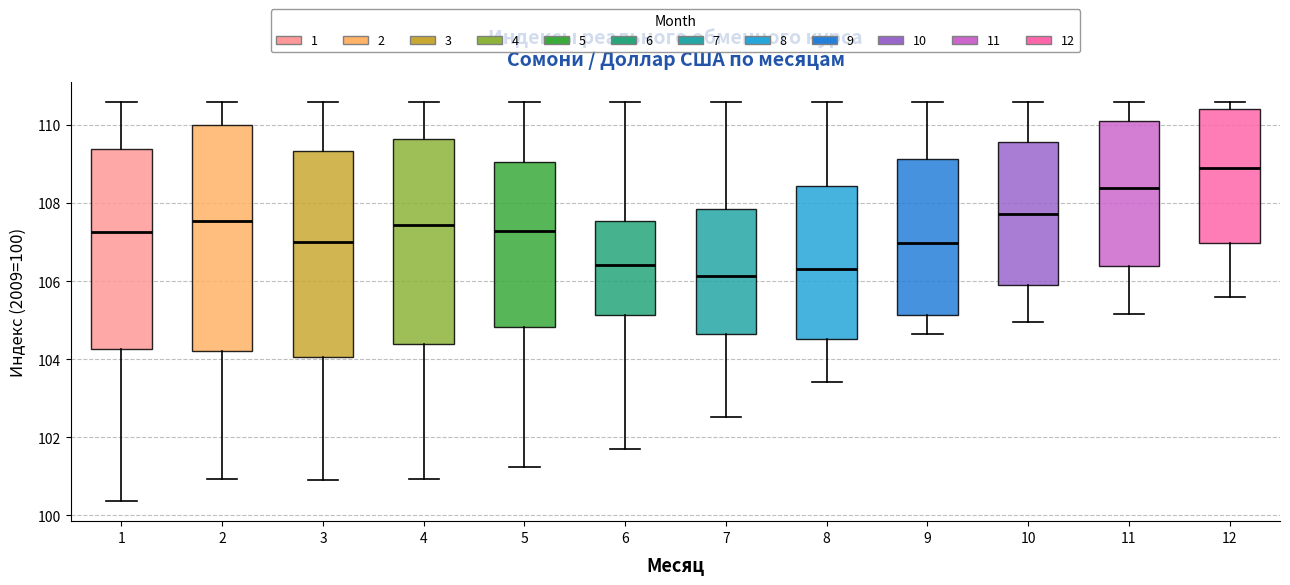

Where does the lower whisker of the box at x = 7 end on the y-axis? The values are not printed on the chart, so give them approximately, as read against the axis.

102.6